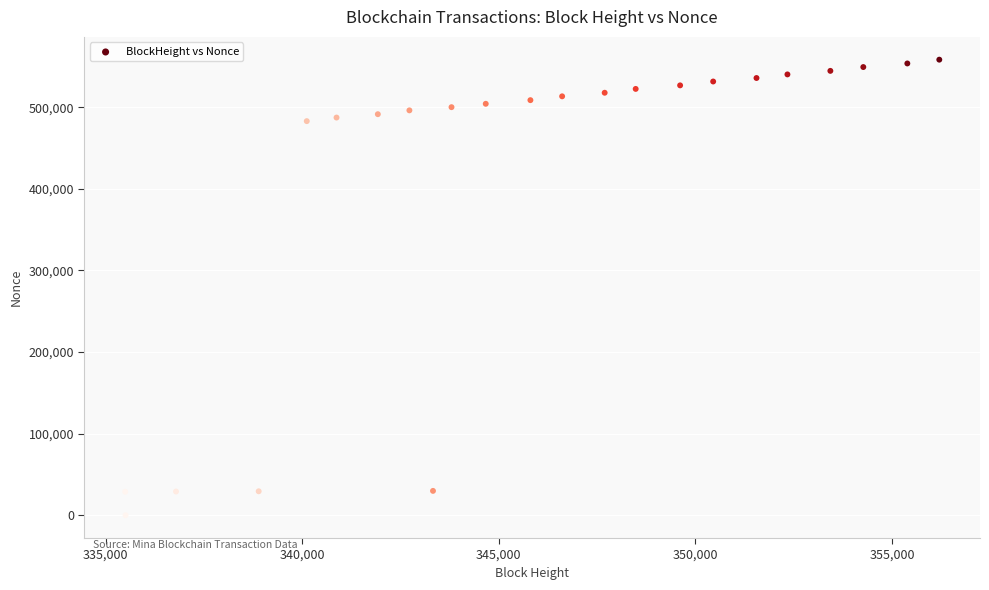

What is the range of Y values (max minus min)?

558191